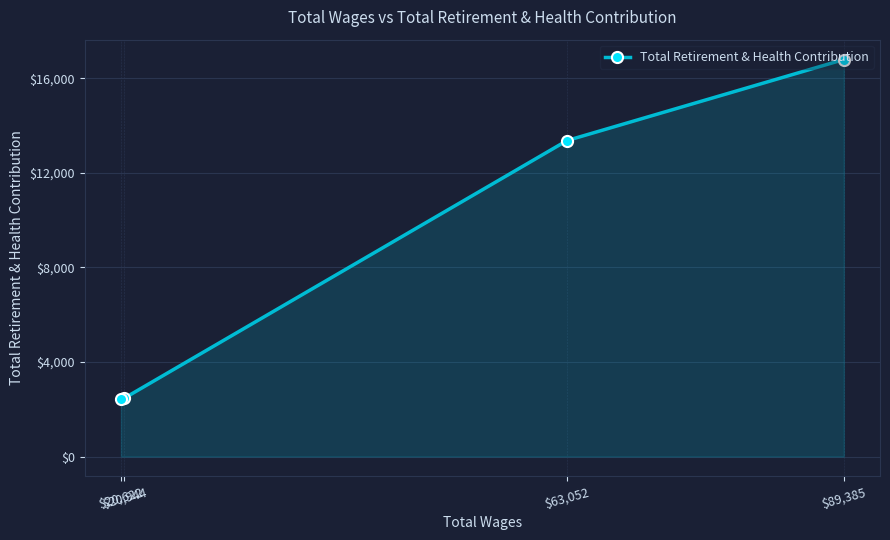

What value does the data have at $89,385?

16793.0